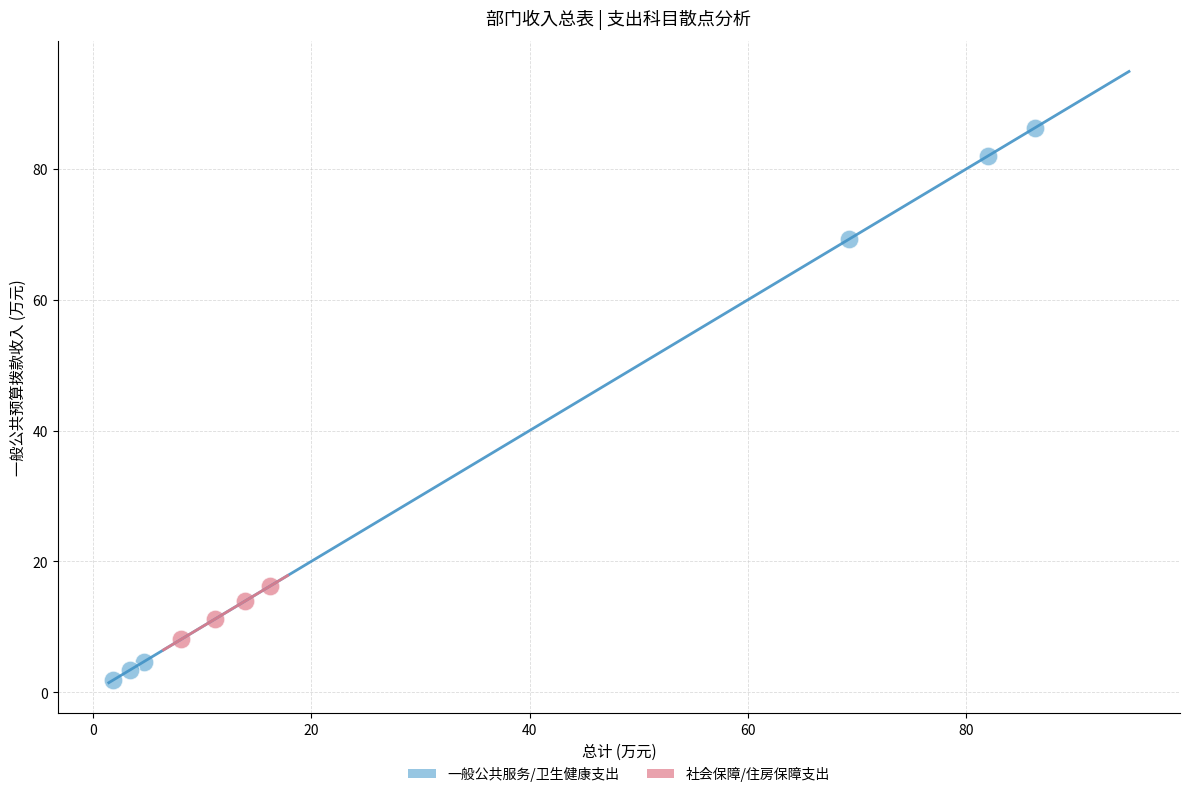

Which series contains the highest Y value?

一般公共服务/卫生健康支出